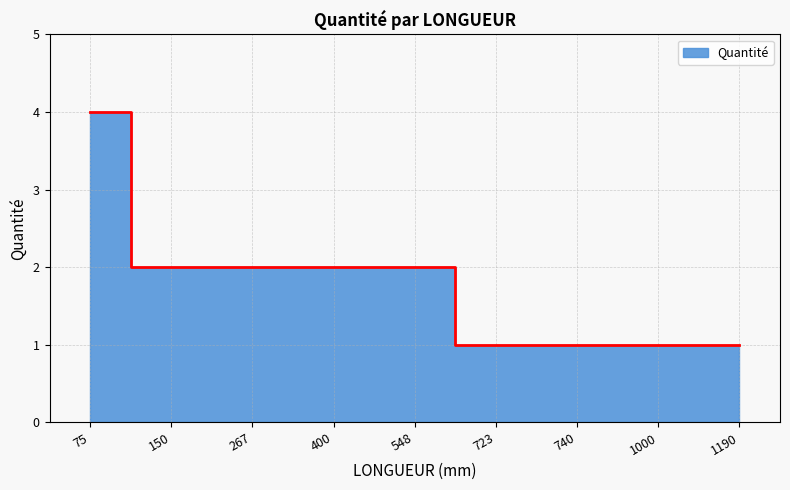

What is the ratio of the value at 740 to the value at 548?

0.5